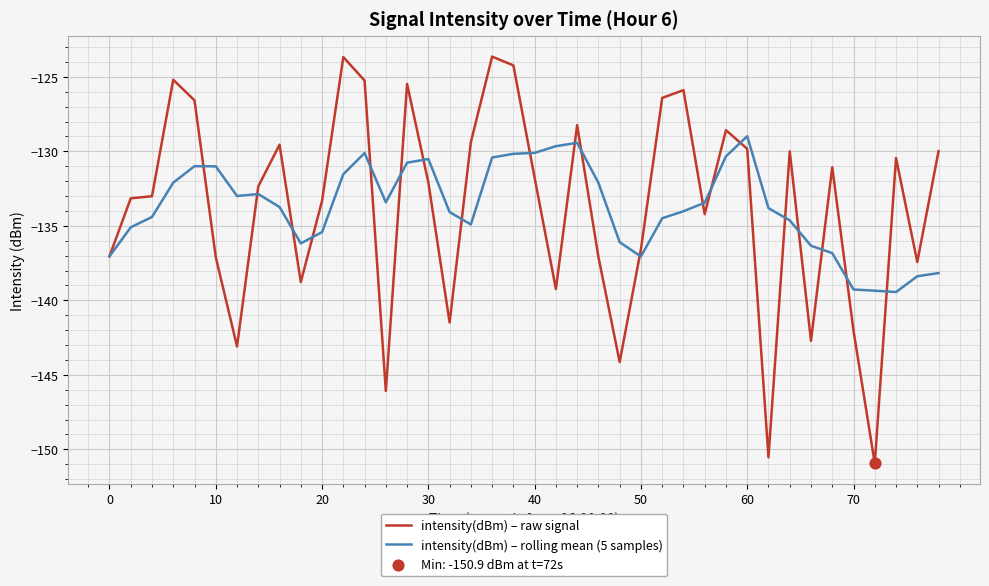

List the series in order of their peak value, lowest first.

intensity(dBm) – rolling mean (5 samples), intensity(dBm) – raw signal